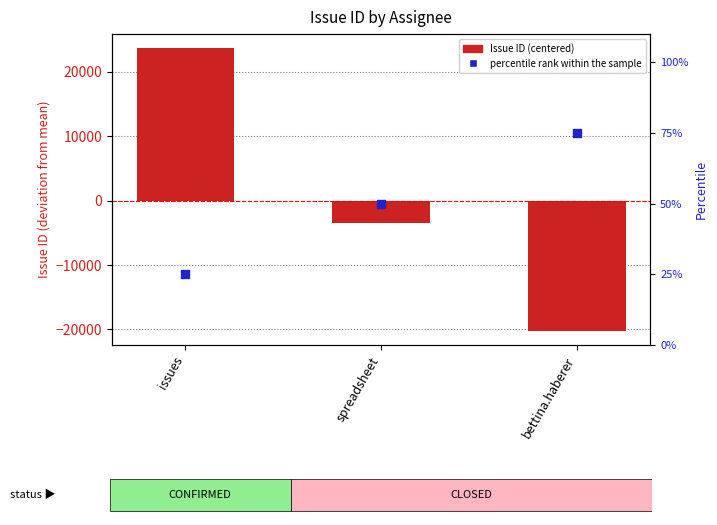

At which category is the sum across all series the highest?

issues